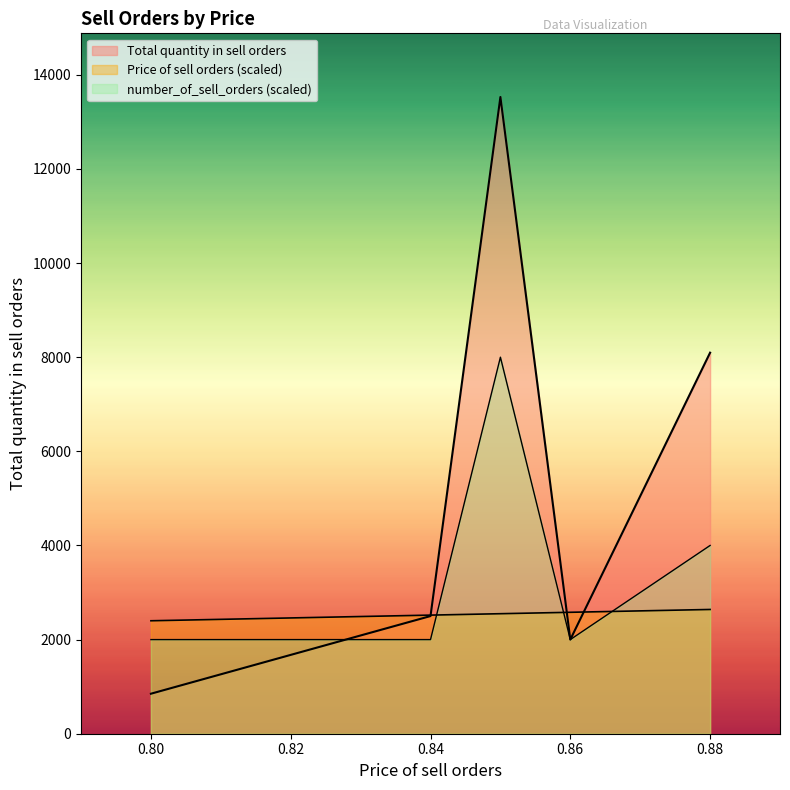

What is the value of the number_of_sell_orders point at the 5th from the left?

2000